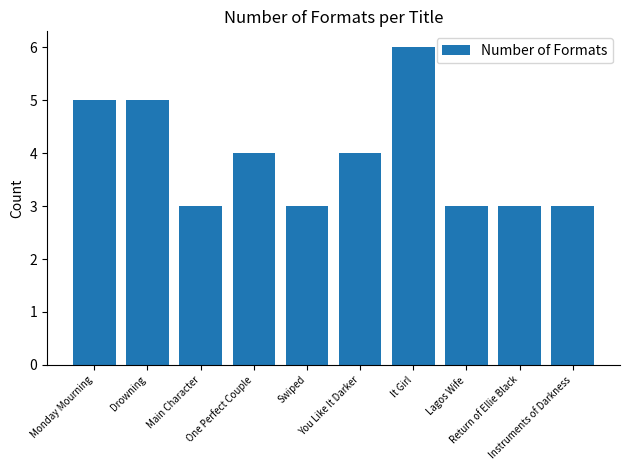

Which category has the highest value across all series?

It Girl